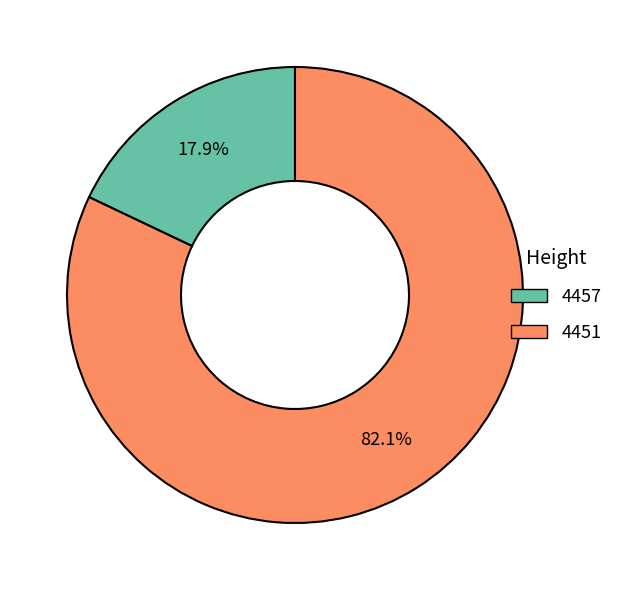

What is the total percentage of 4451 and 4457?

100.0%